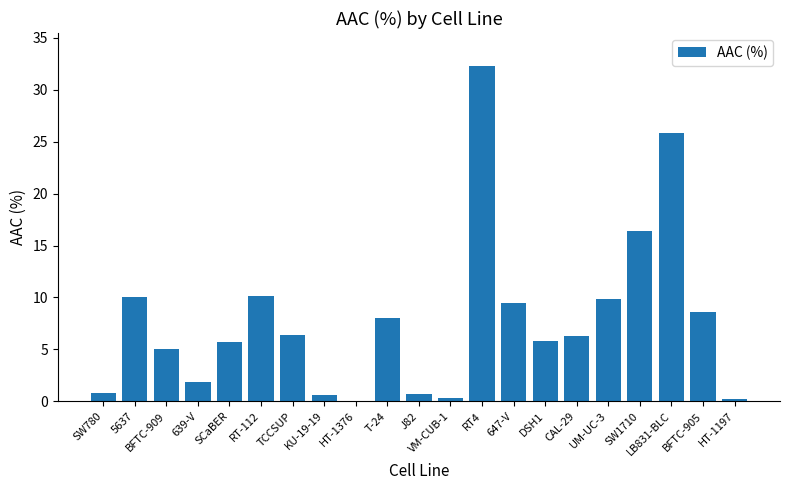

At which label is the value closest to 16?

SW1710